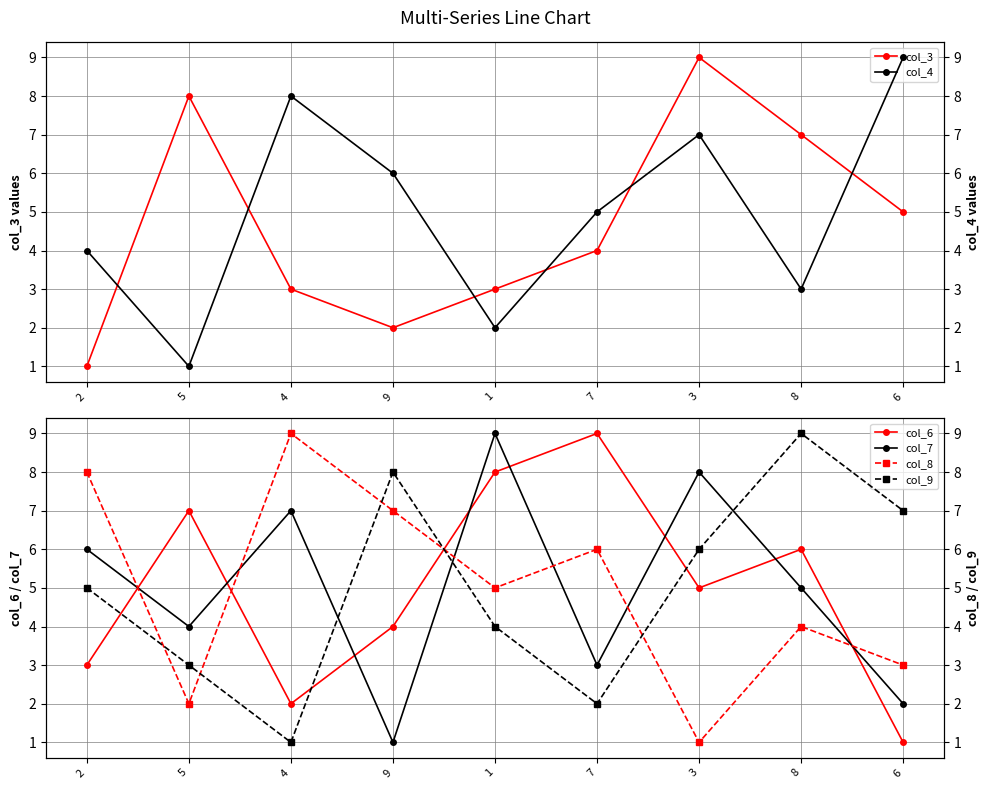

What is the difference between the col_4 values at 1 and 4?

6